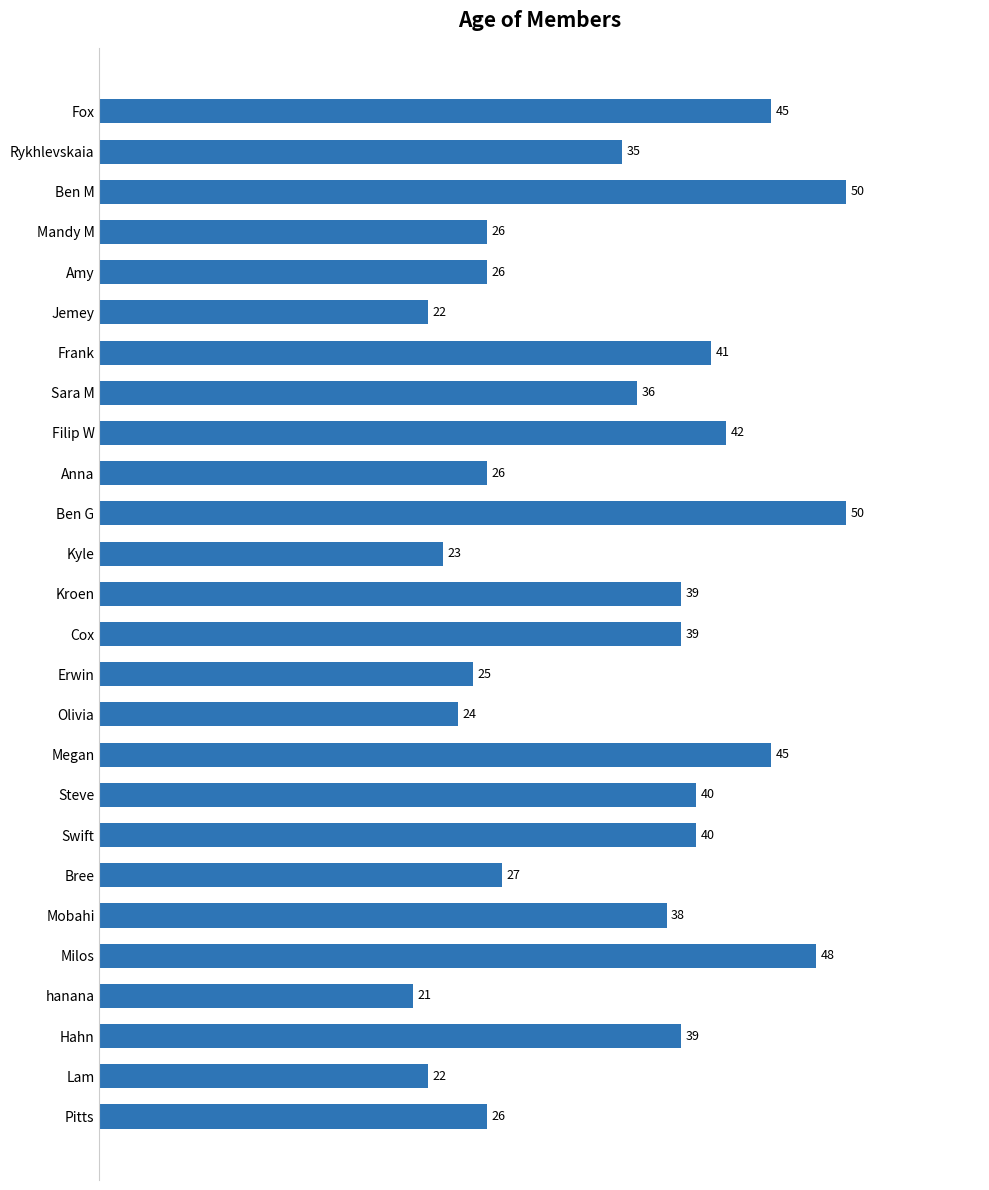

Between hanana and Rykhlevskaia, which is larger?

Rykhlevskaia